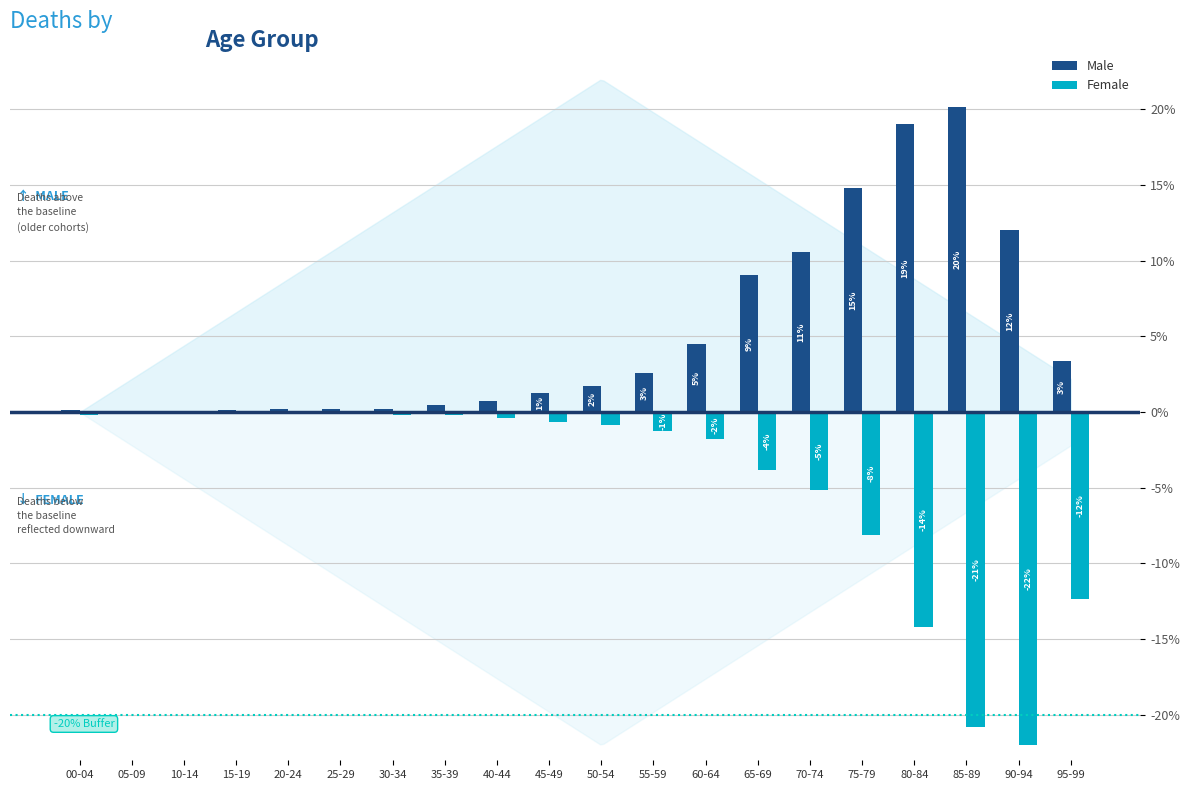

What are all the series names shown in the legend?

Male, Female